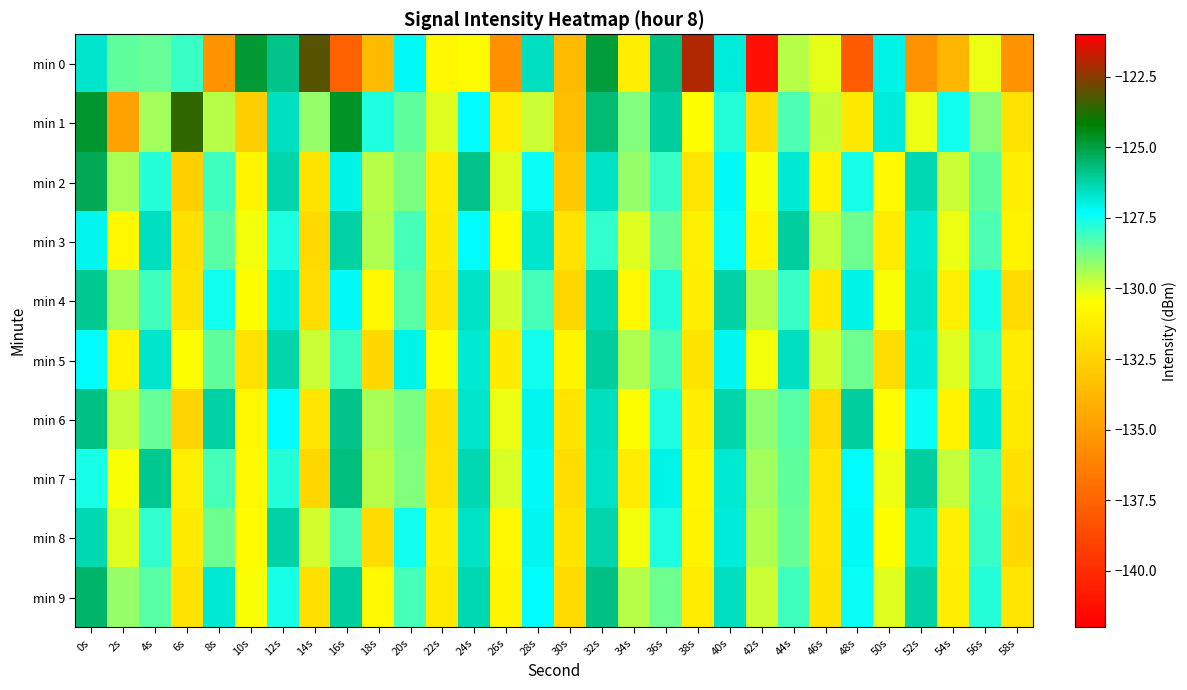

How many categories are shown in the chart?

30